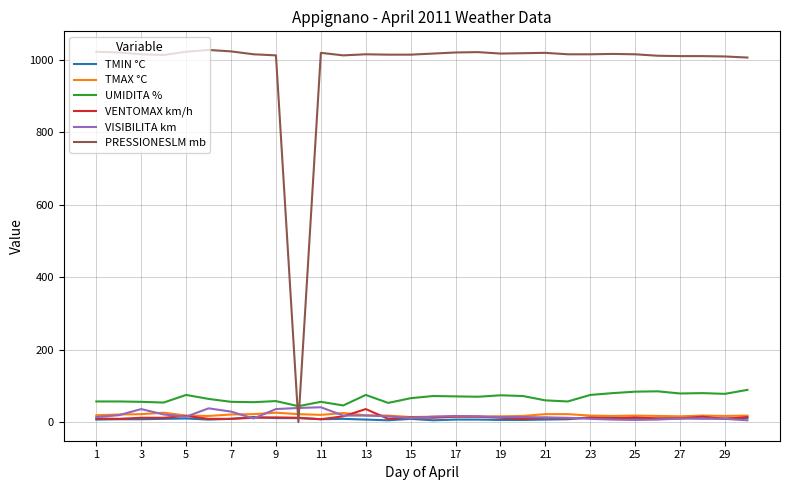

True or false: TMIN °C and UMIDITA % cross at least once.

False